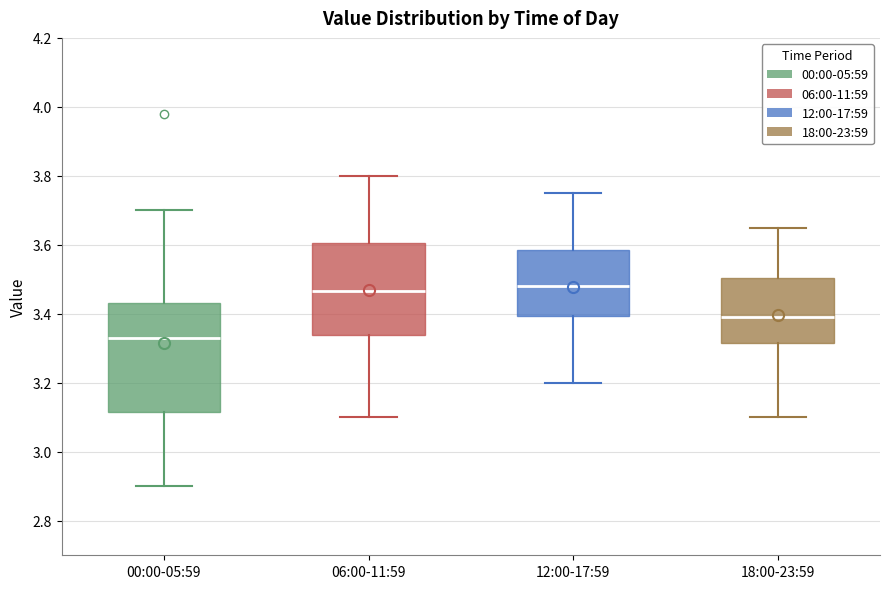

Comparing the boxes themselves (not the whiskers), which one is the tallest?

00:00-05:59